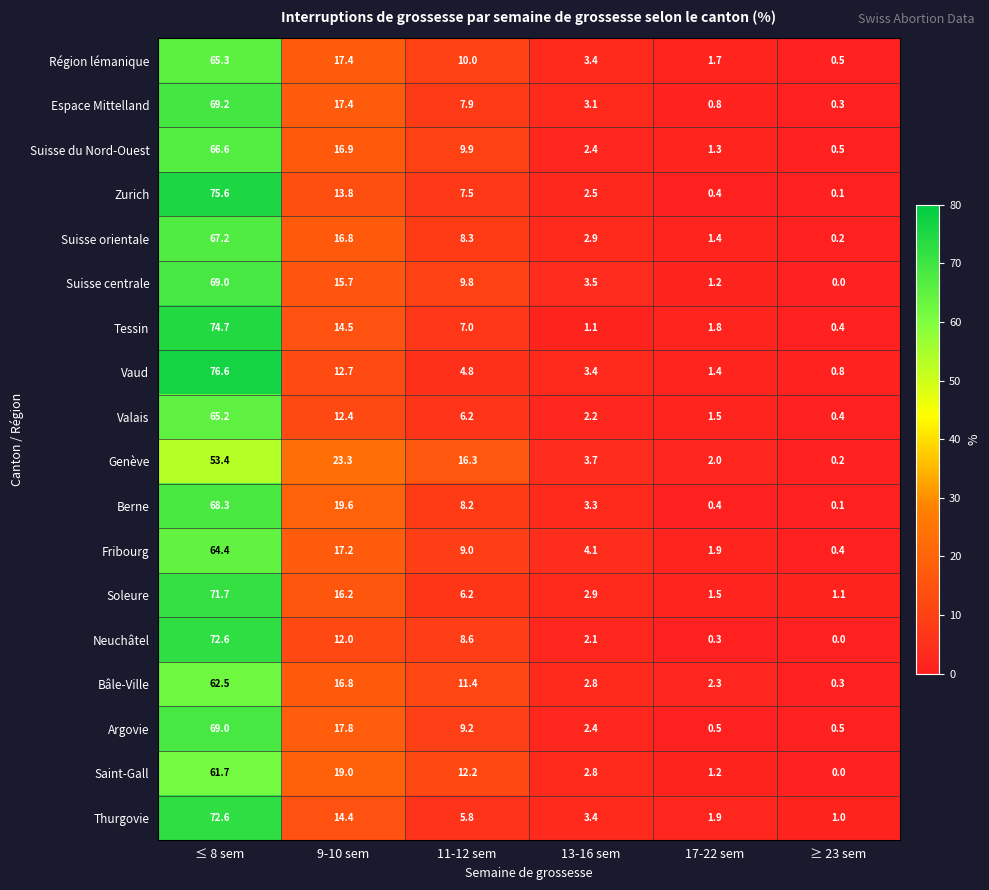

Where does the Suisse centrale series first go above 9?

≤ 8 sem